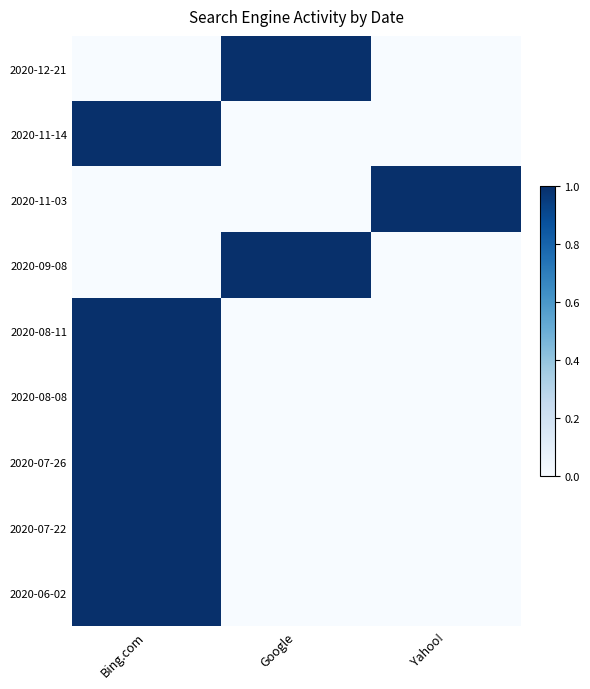

Which label corresponds to the largest value in the chart?

Google